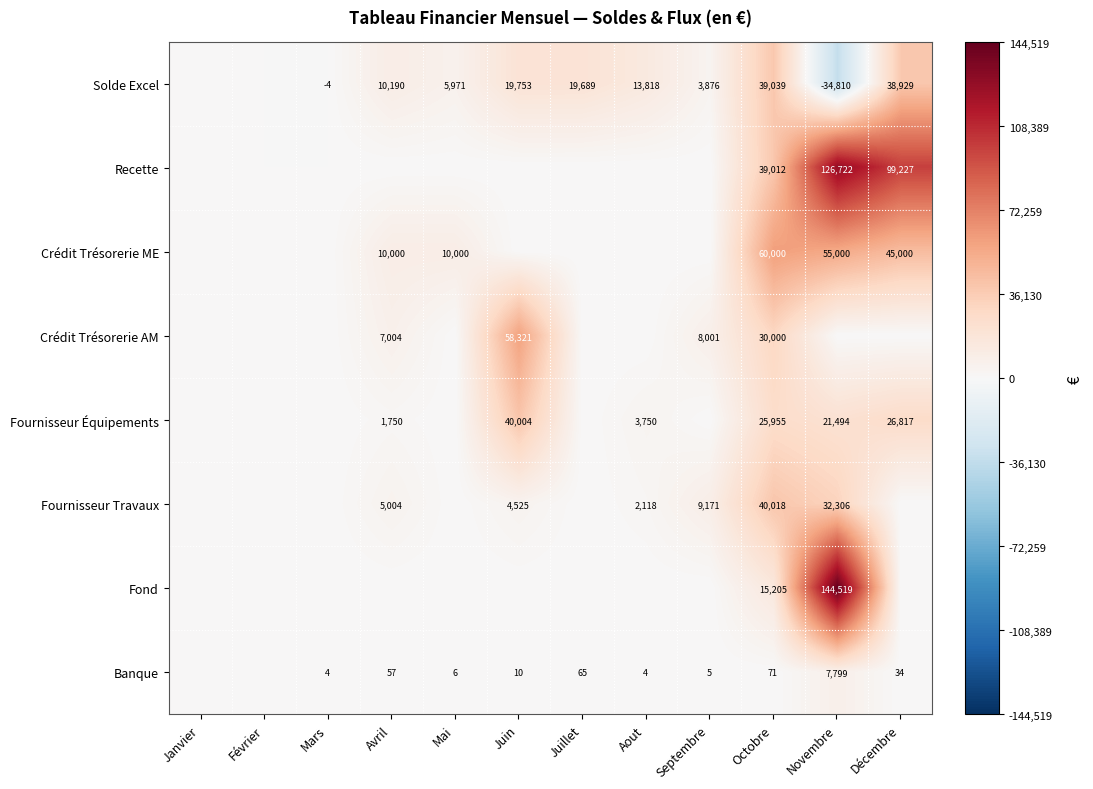

Which category has the lowest value across all series?

Novembre